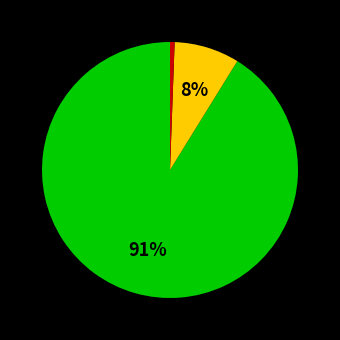

To the nearest percent, what is the average slice percentage?

33%